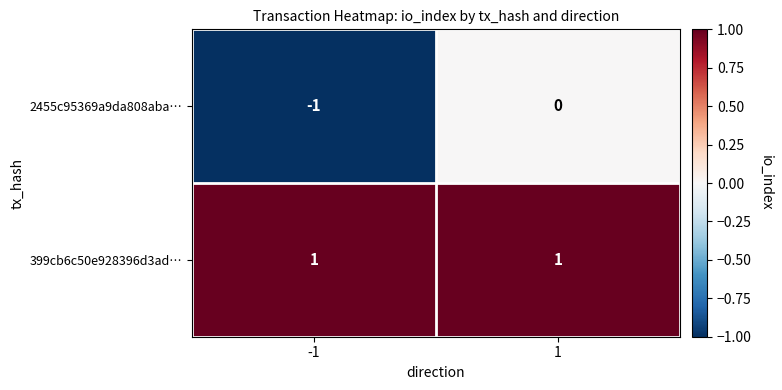

At how many categories does at least one series exceed 0?

2